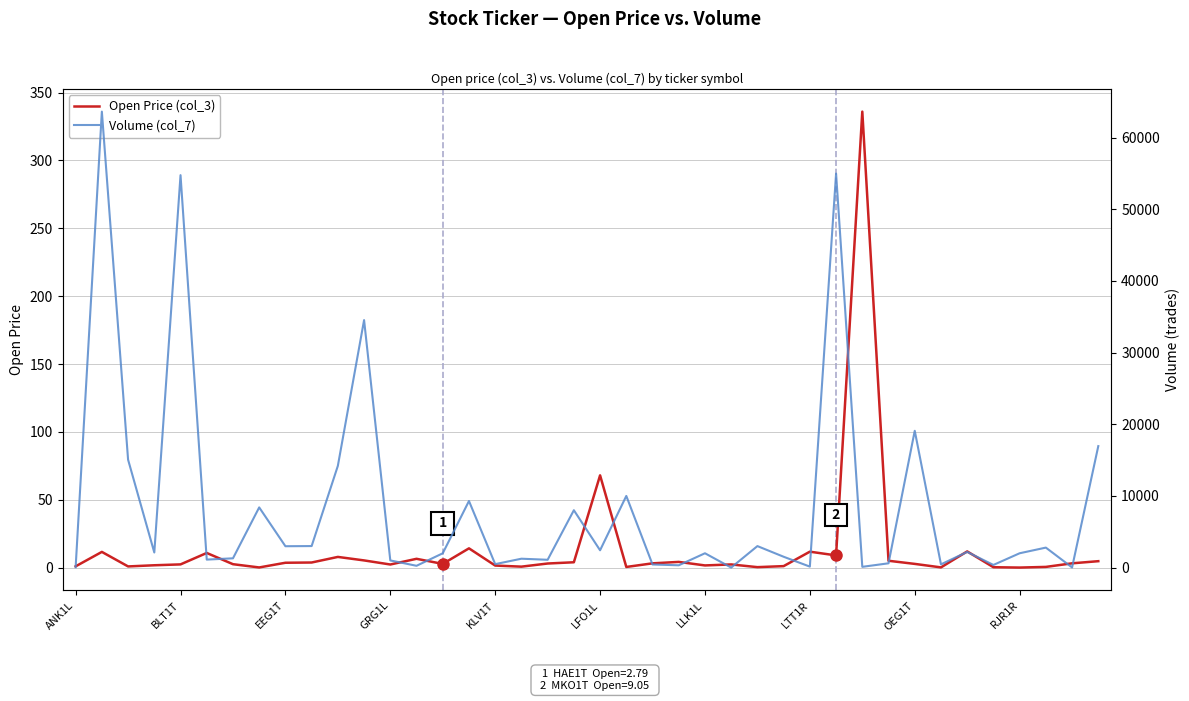

List the series in order of their peak value, lowest first.

Open Price (col_3), Volume (col_7)